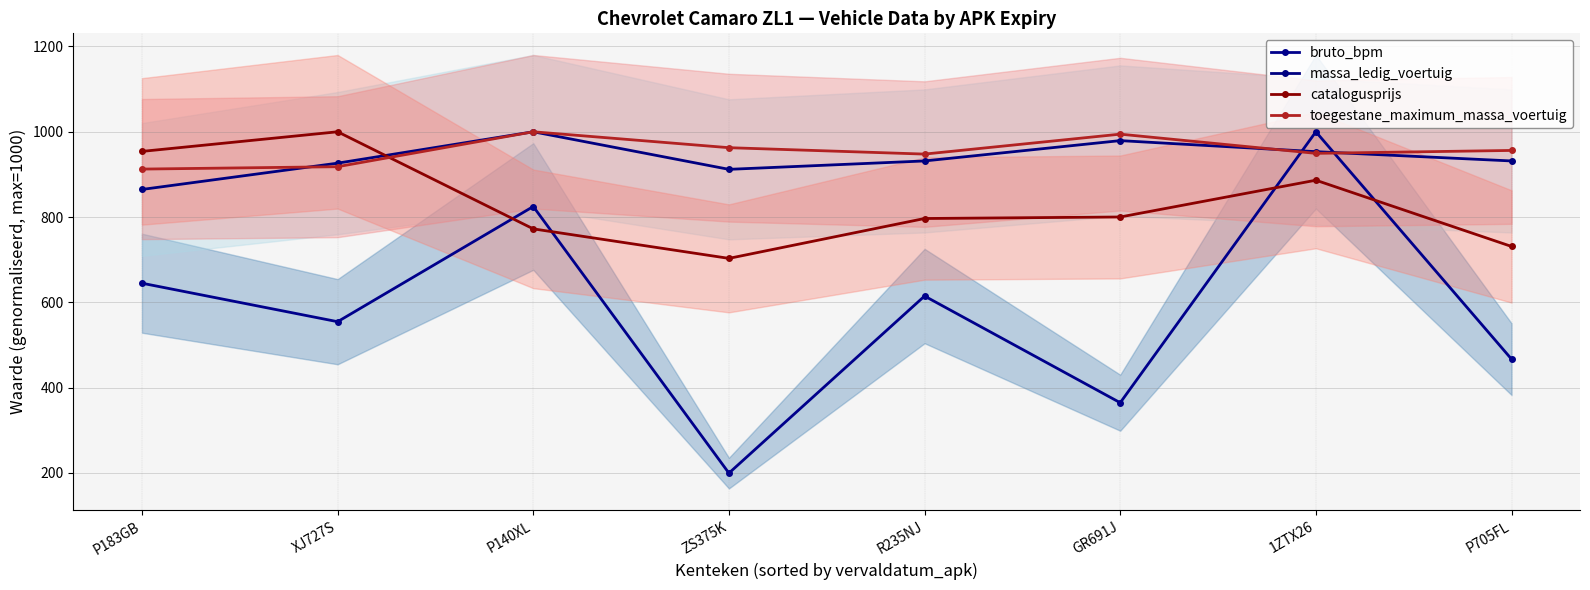

Where is catalogusprijs nearest to the value 851?

1ZTX26